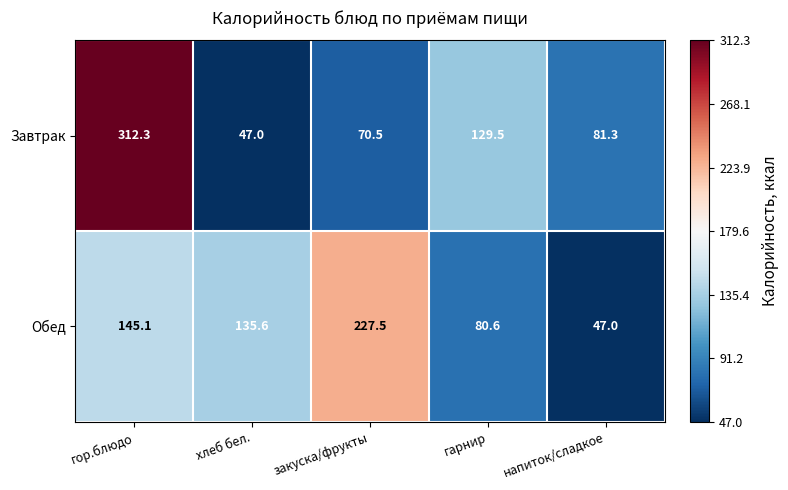

Between гор.блюдо and напиток/сладкое, which series saw the biggest shift?

Завтрак